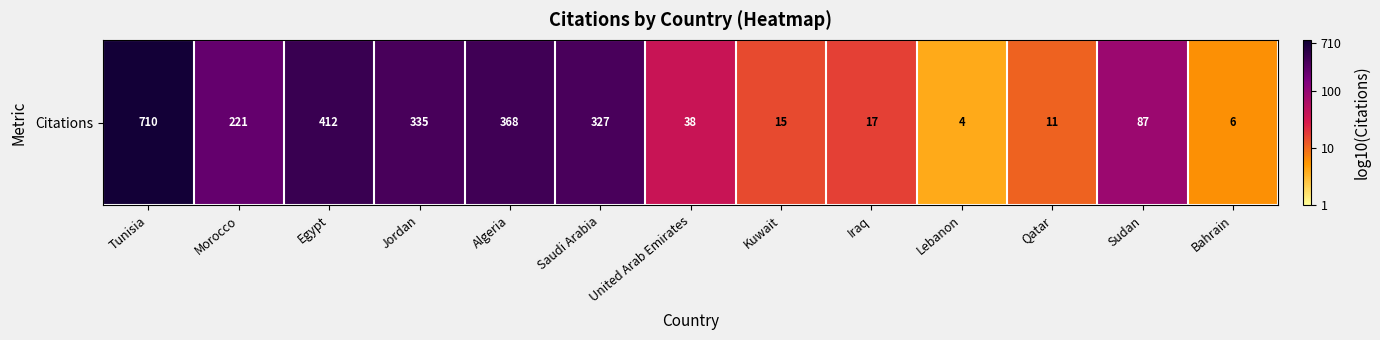

Where does the data first go above 1?

Tunisia